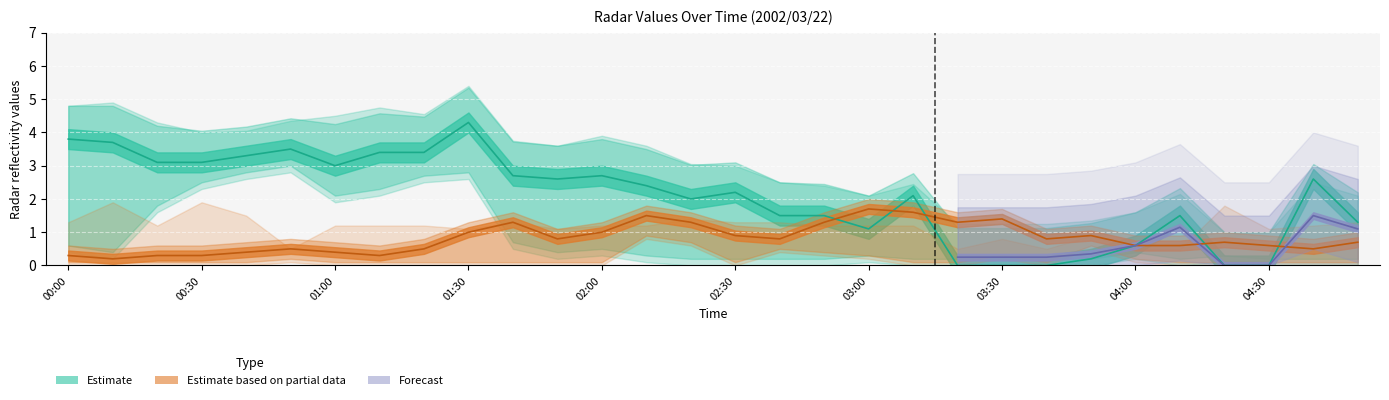

Is the value of 3.229 at 2002/03/22 00:00 greater than the value of 8.399 at 2002/03/22 00:30?

Yes